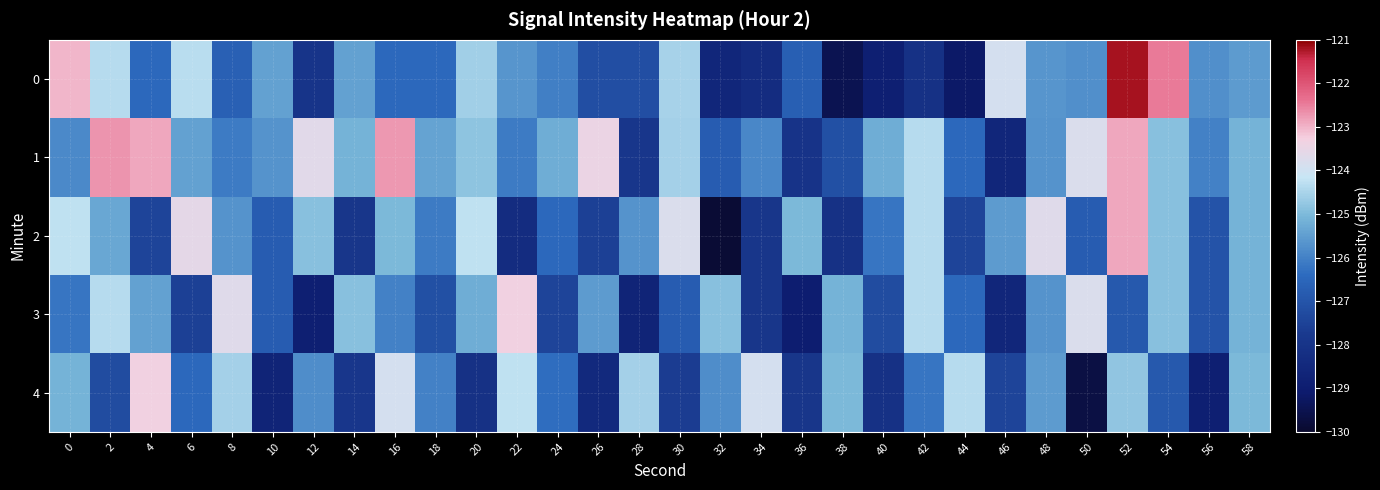

What is the maximum value shown in the chart?

-121.2